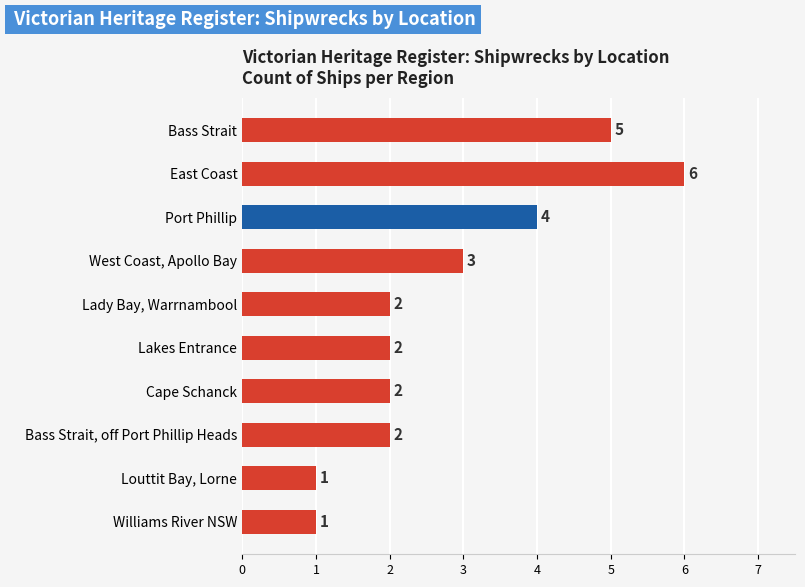

What is the difference between the maximum and minimum values?

5